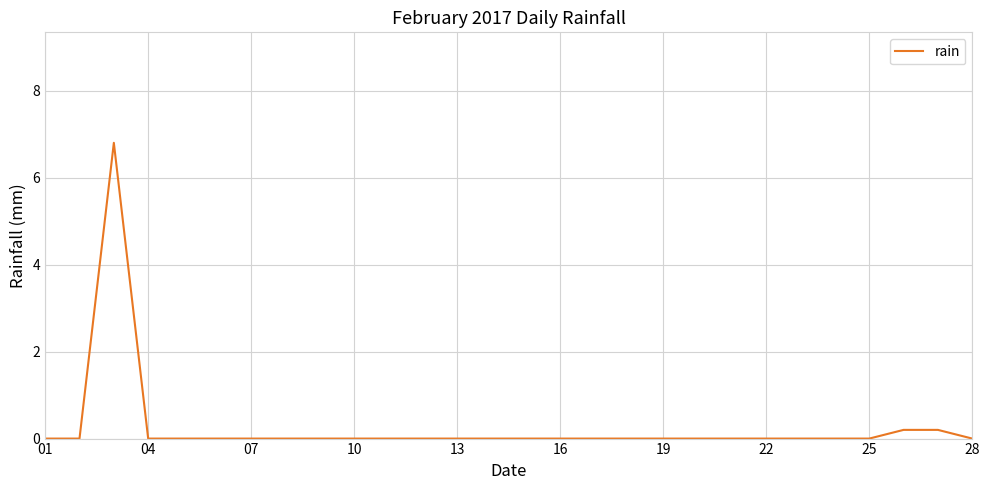

What is the greatest value displayed?

6.8